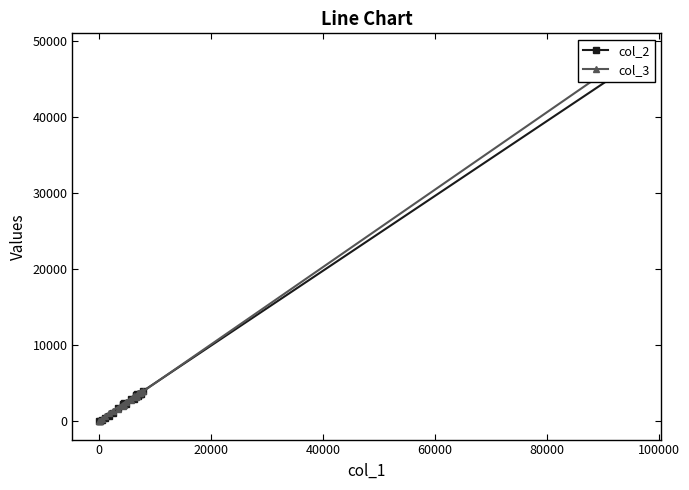

What is the sum of all col_3 values?

97048